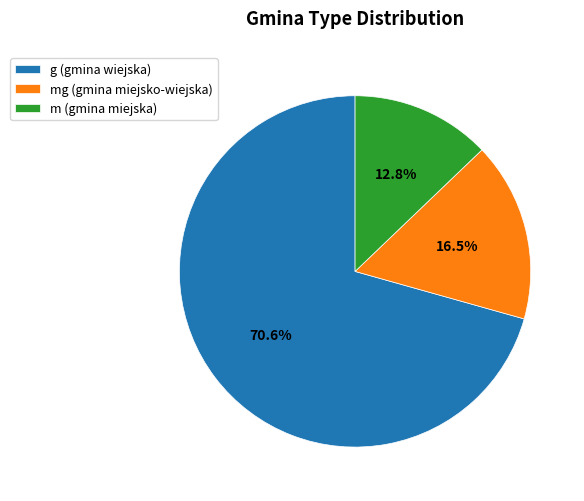

Does any single category account for the majority?

Yes